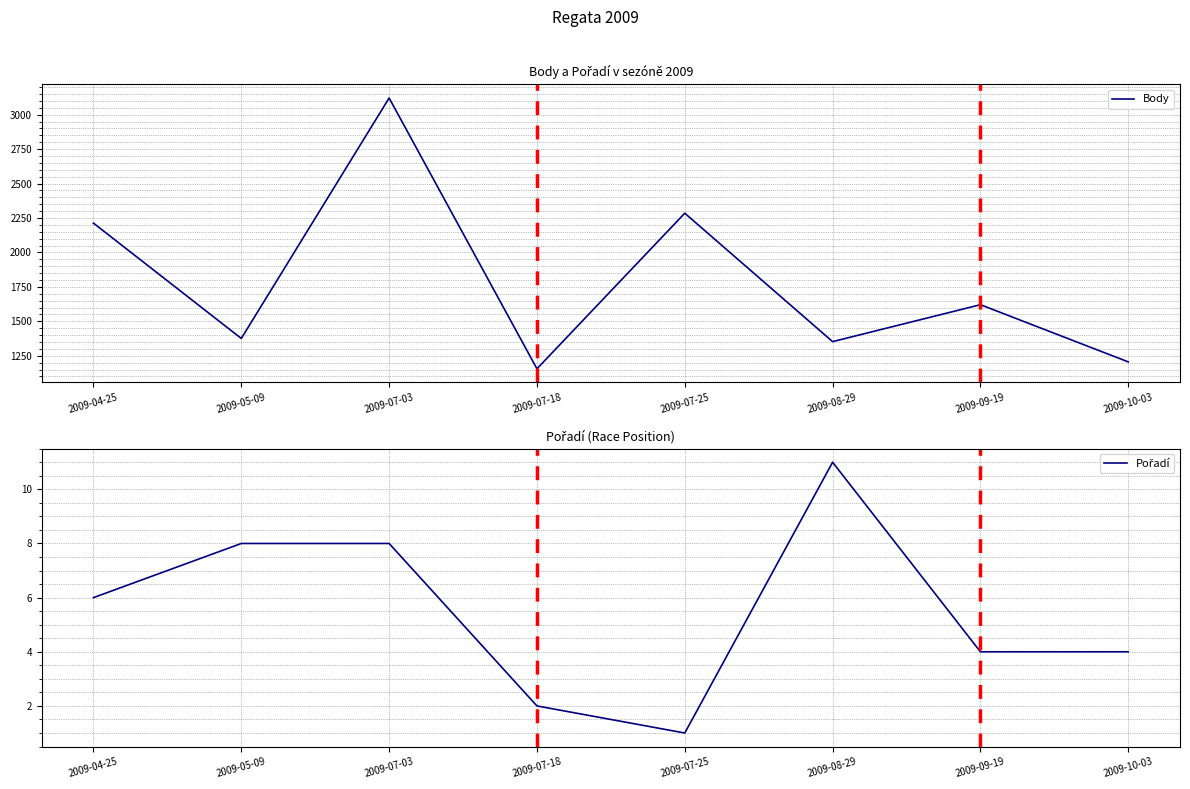

Reading right to left, list all the values displayed in this chart.

Body: 1206	1621	1353	2285	1156	3121	1376	2213
Pořadí: 4	4	11	1	2	8	8	6